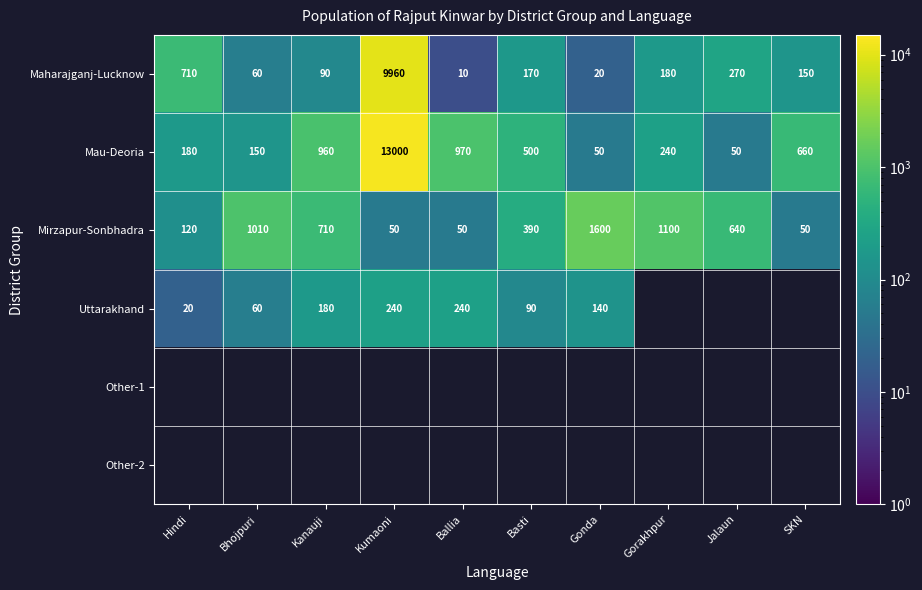

What is the difference between the Maharajganj-Lucknow values at Kumaoni and Kanauji?

9870